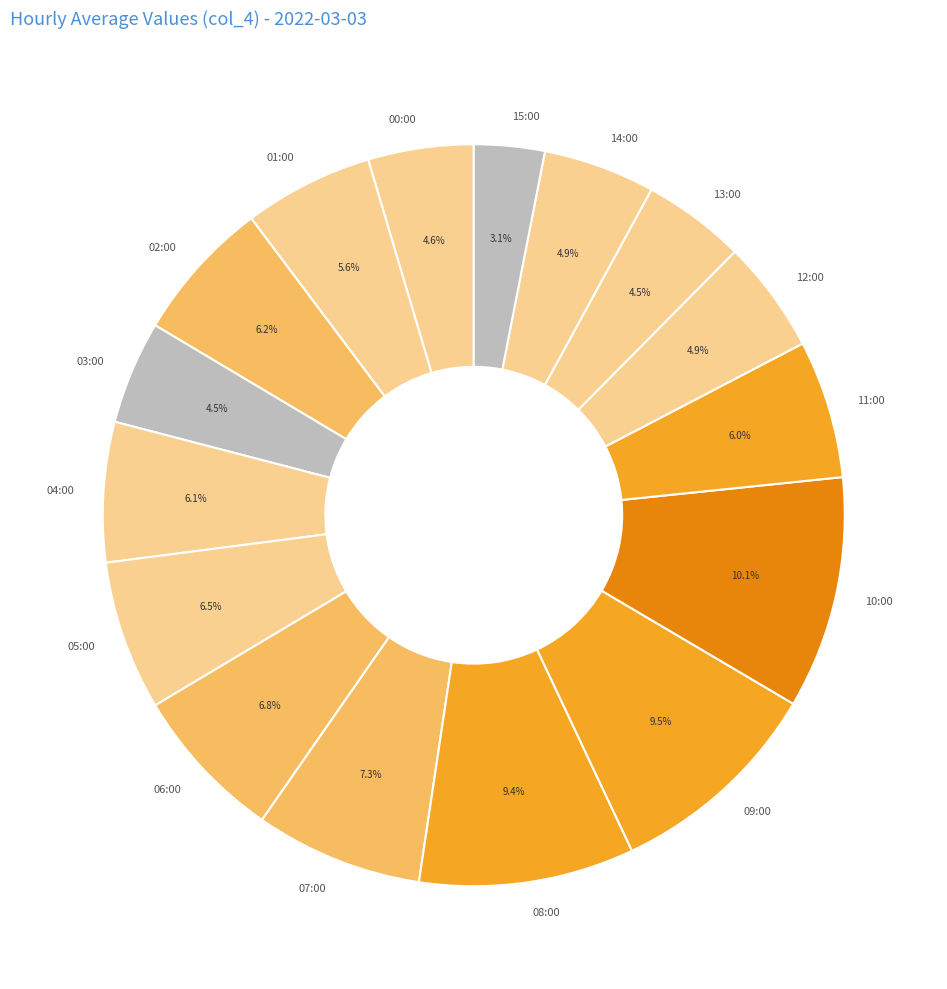

What is the total percentage of 07:00 and 05:00?

13.8%